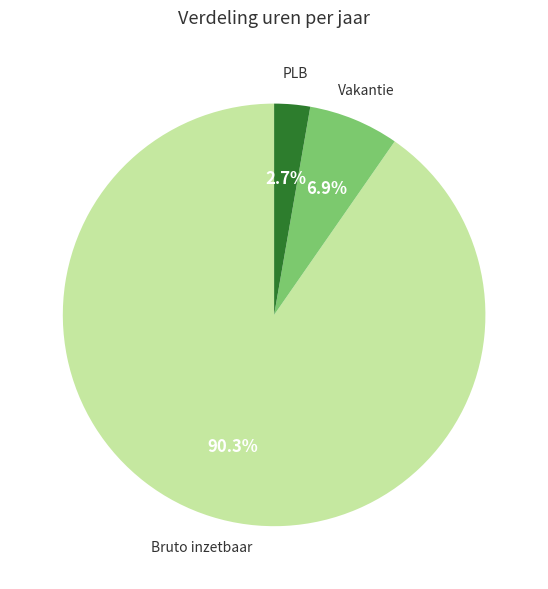

Does any single category account for the majority?

Yes